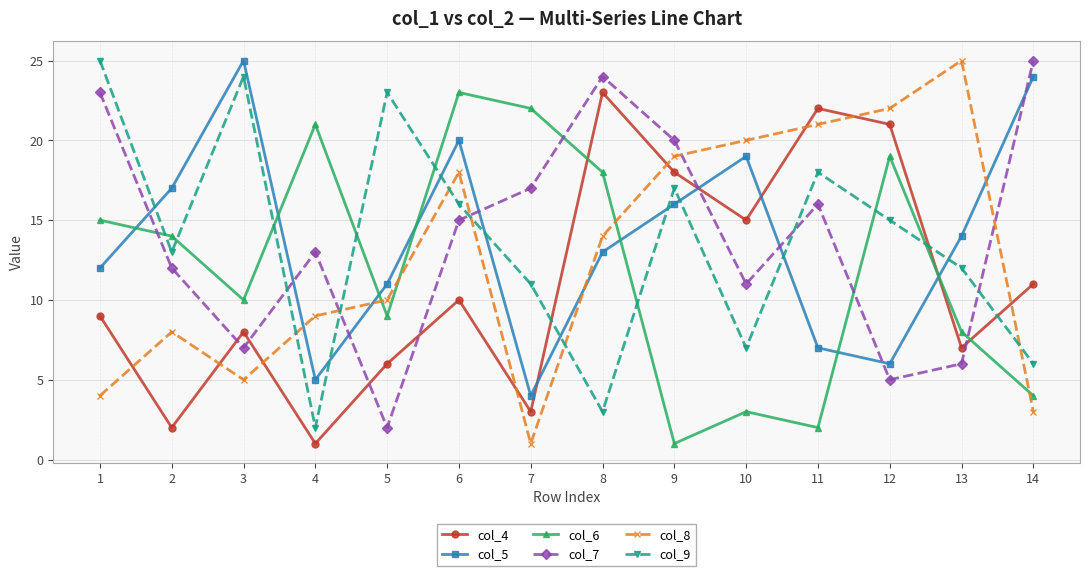

Rank the series at 8 from lowest to highest value.

col_9, col_5, col_8, col_6, col_4, col_7